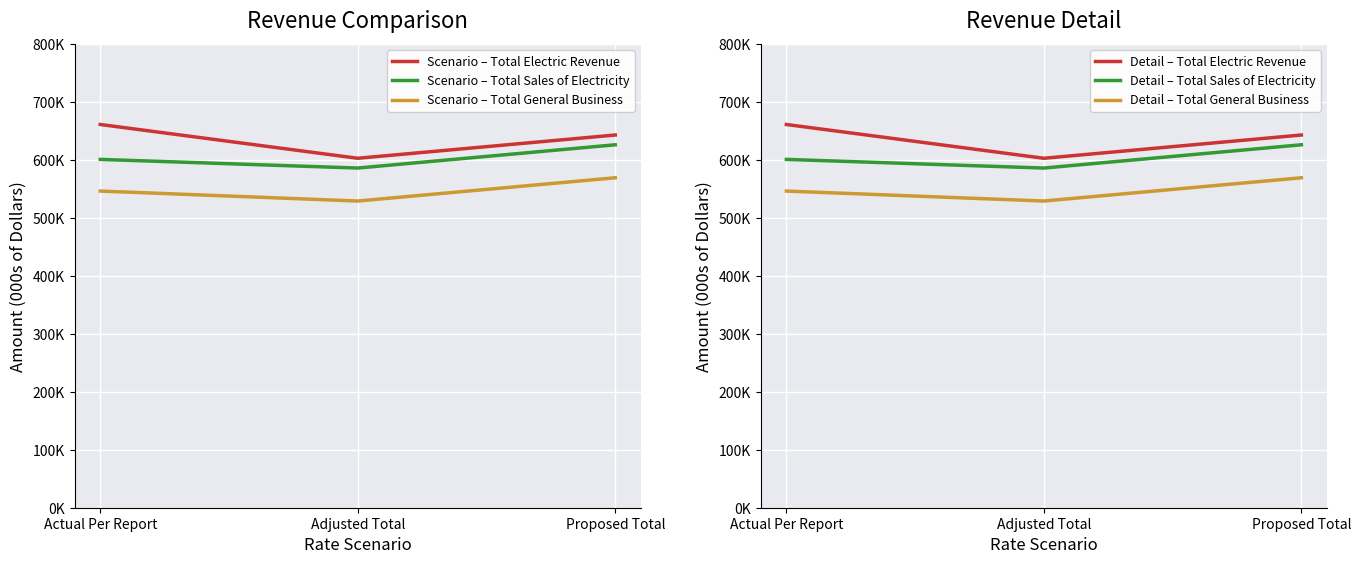

What is the sum of the Detail – Total General Business values at Proposed Total and Actual Per Report?

1116054.8